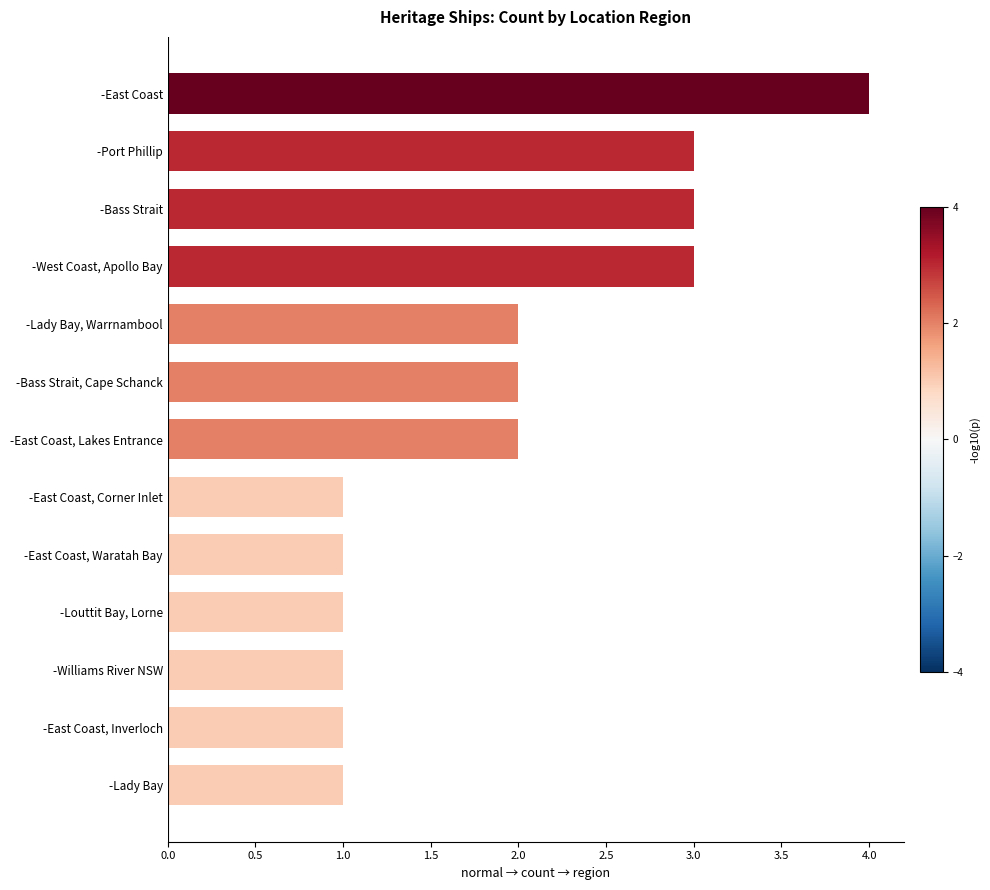

What is the greatest value displayed?

4